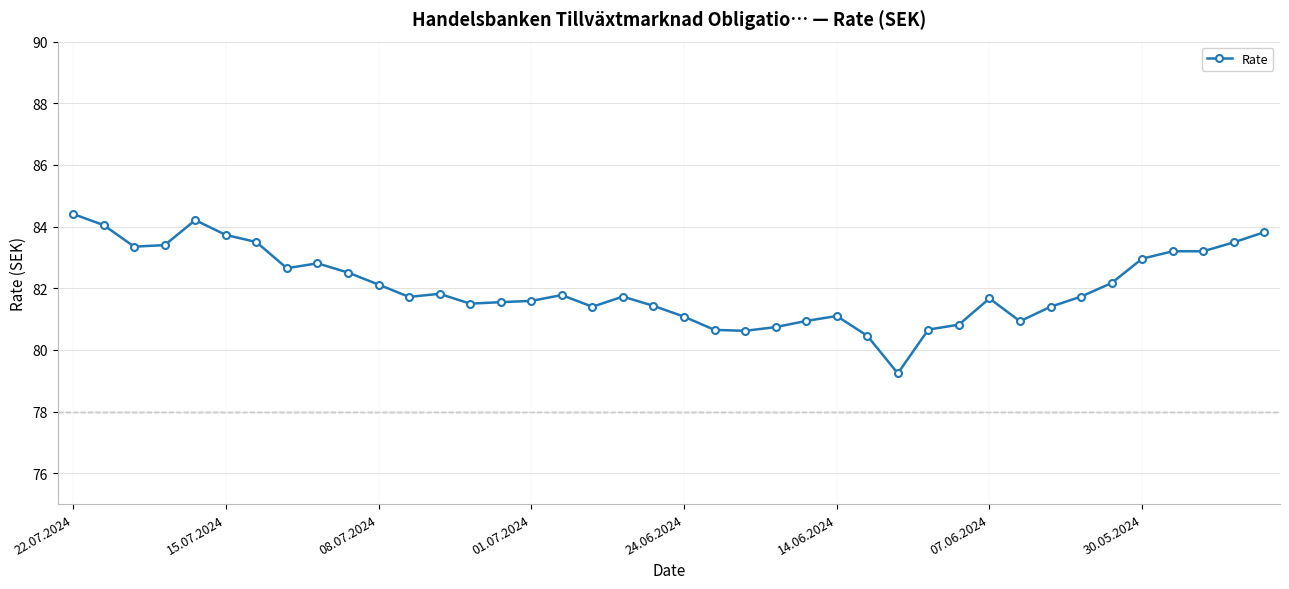

True or false: the data has more than 1 interior local peaks.

True